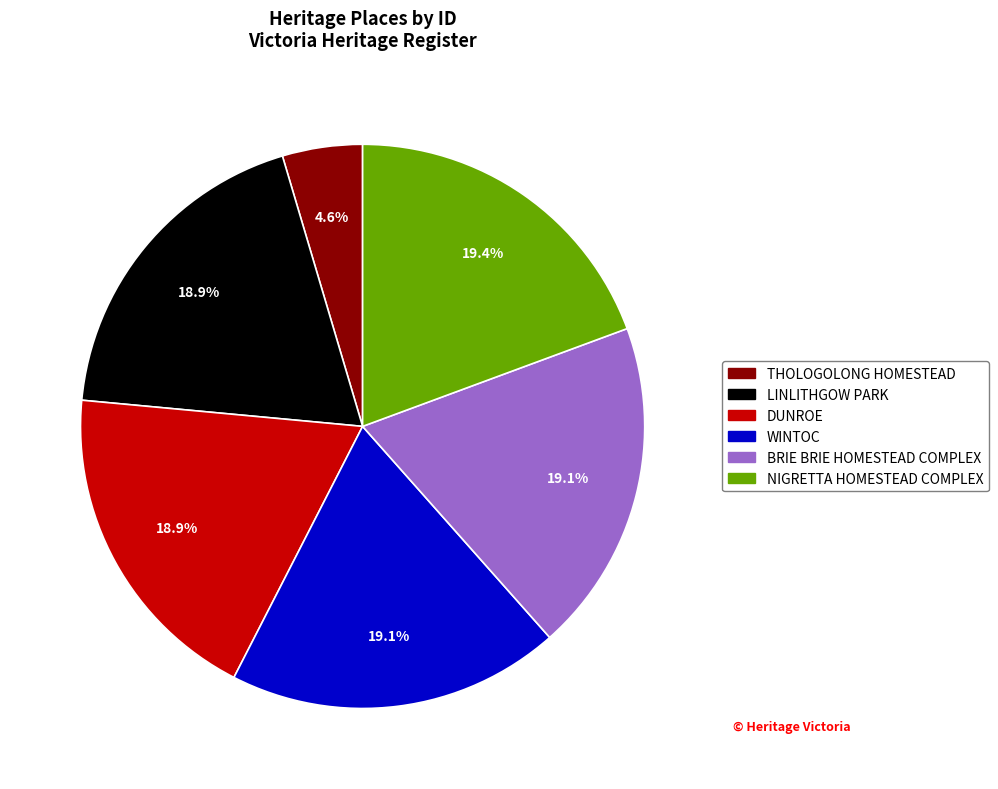

Do DUNROE and LINLITHGOW PARK together represent more than half of the pie?

No